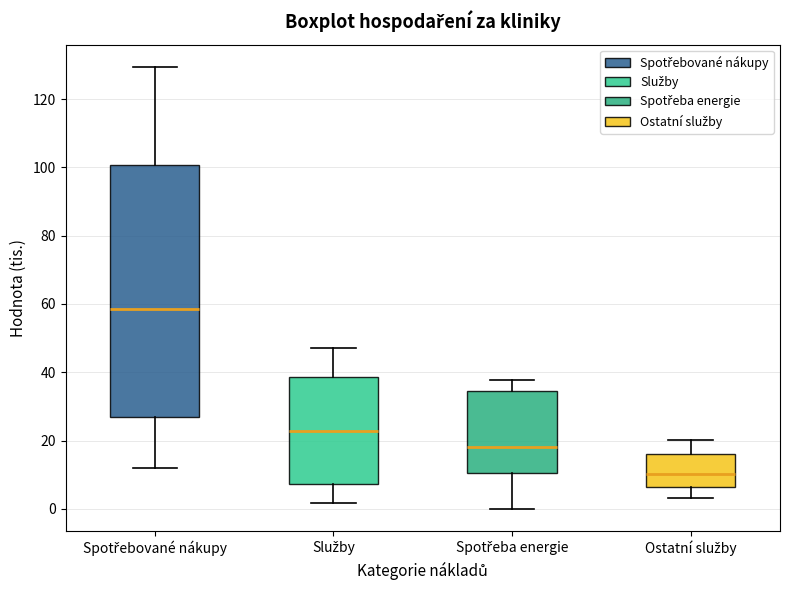

Reading left to right, transcribe this box plot: for each box, give where its median line is, the range the box spans, and where its two whiskers end, as read against the y-axis. The values are not printed on the chart, so give them approximately, as read against the axis.

Spotřebované nákupy: median 58, box 26 to 100, whiskers 12 to 130
Služby: median 22, box 8 to 38, whiskers 2 to 48
Spotřeba energie: median 18, box 10 to 34, whiskers 0 to 38
Ostatní služby: median 10, box 6 to 16, whiskers 4 to 20